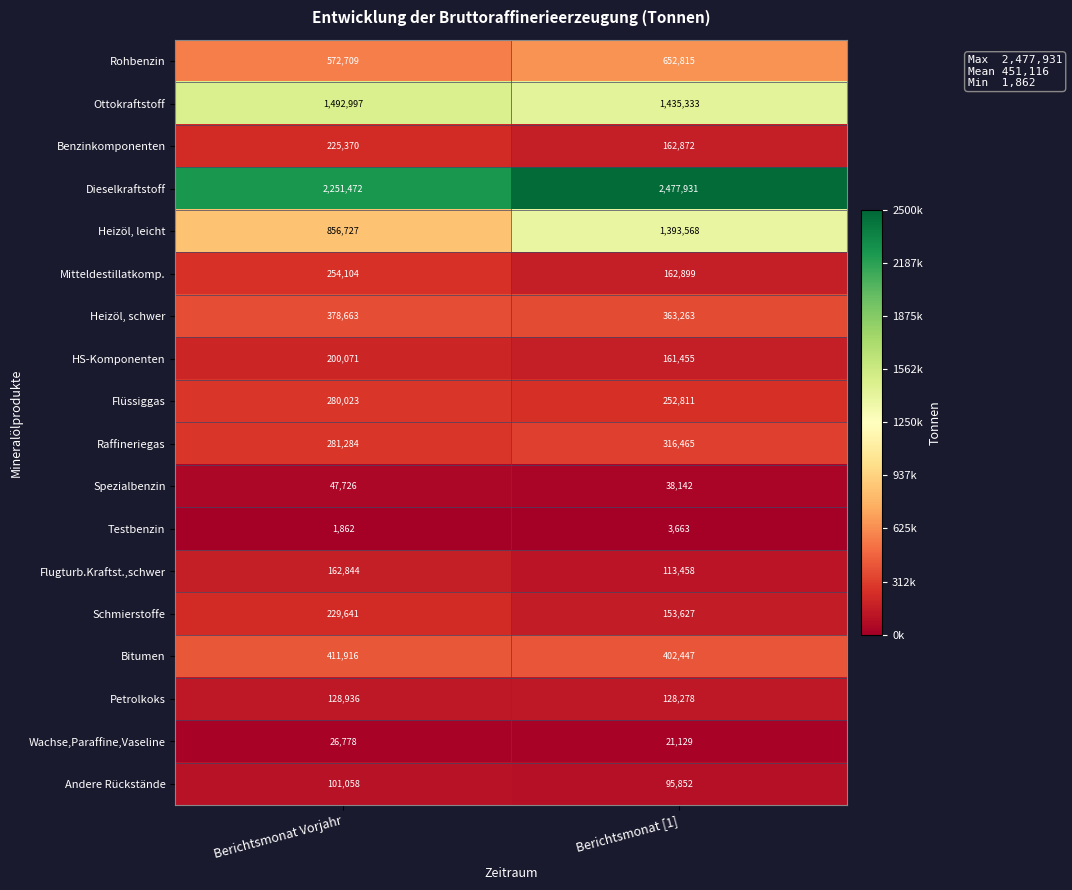

How many data points does each series have?

2